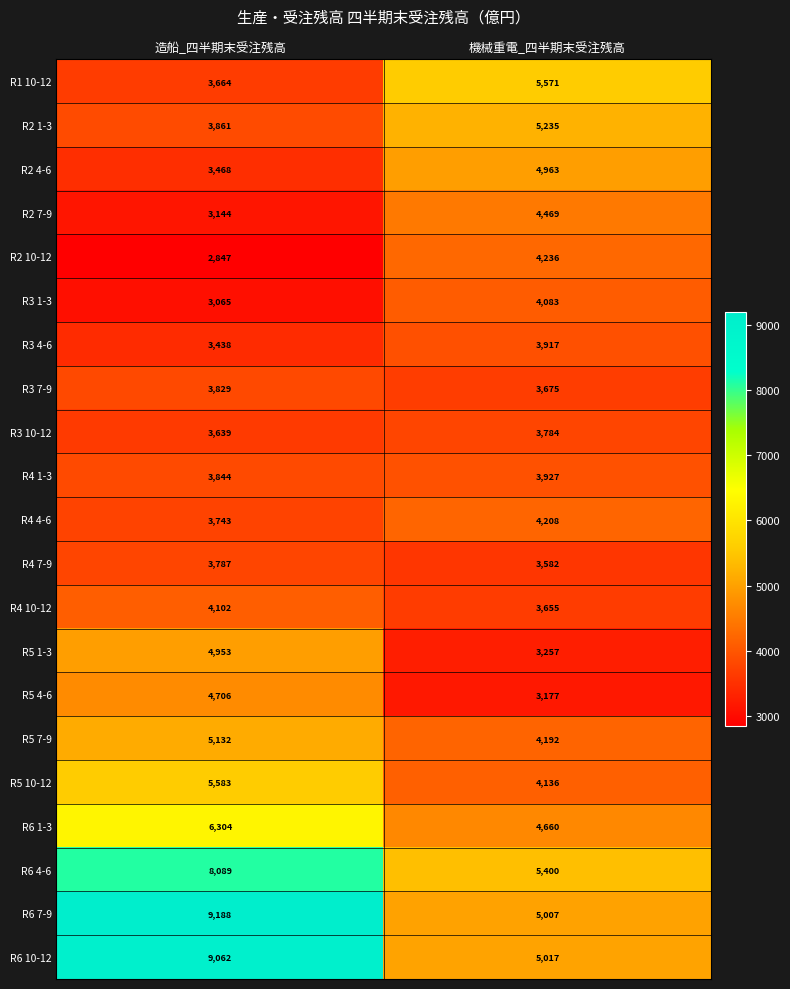

The R5 7-9 series shows 4192 at 機械重電_四半期末受注残高. True or false?

True